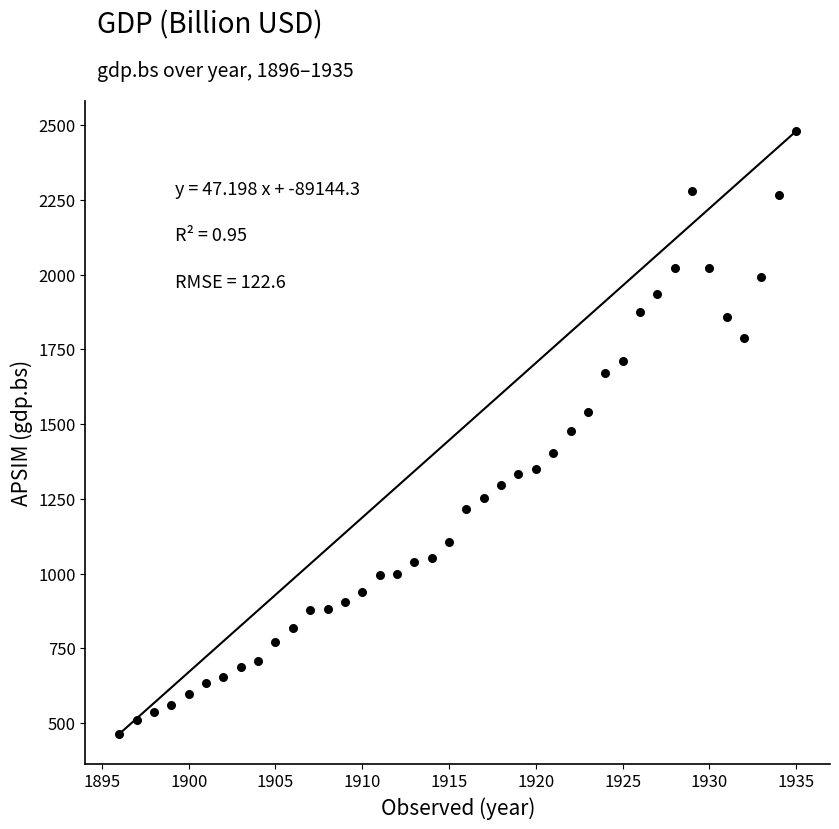

What is the range of X values (max minus min)?

39.0